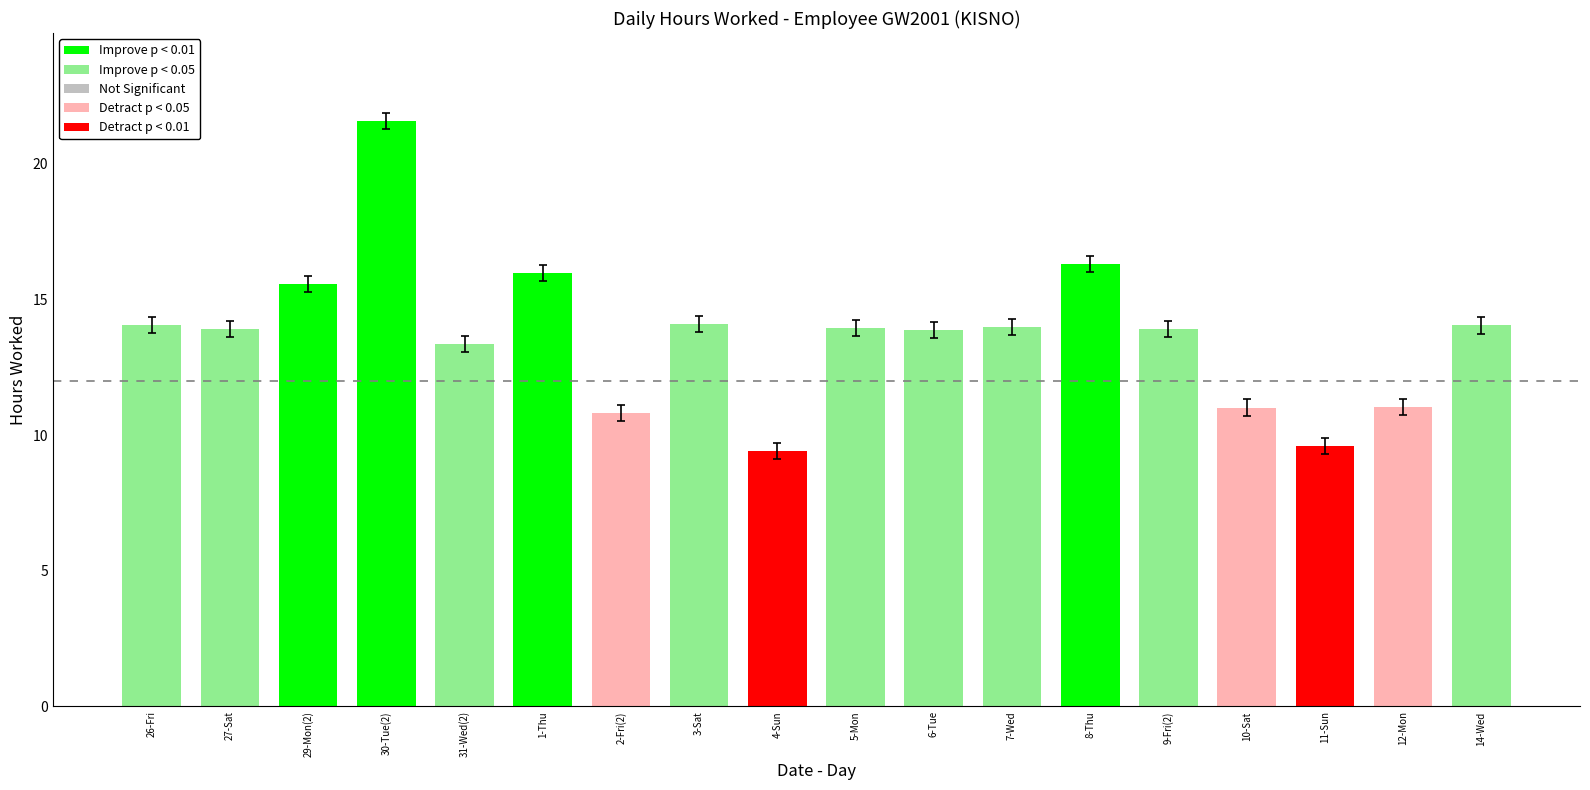

Is it true that the value at 2-Fri(2) is 15.2?

False